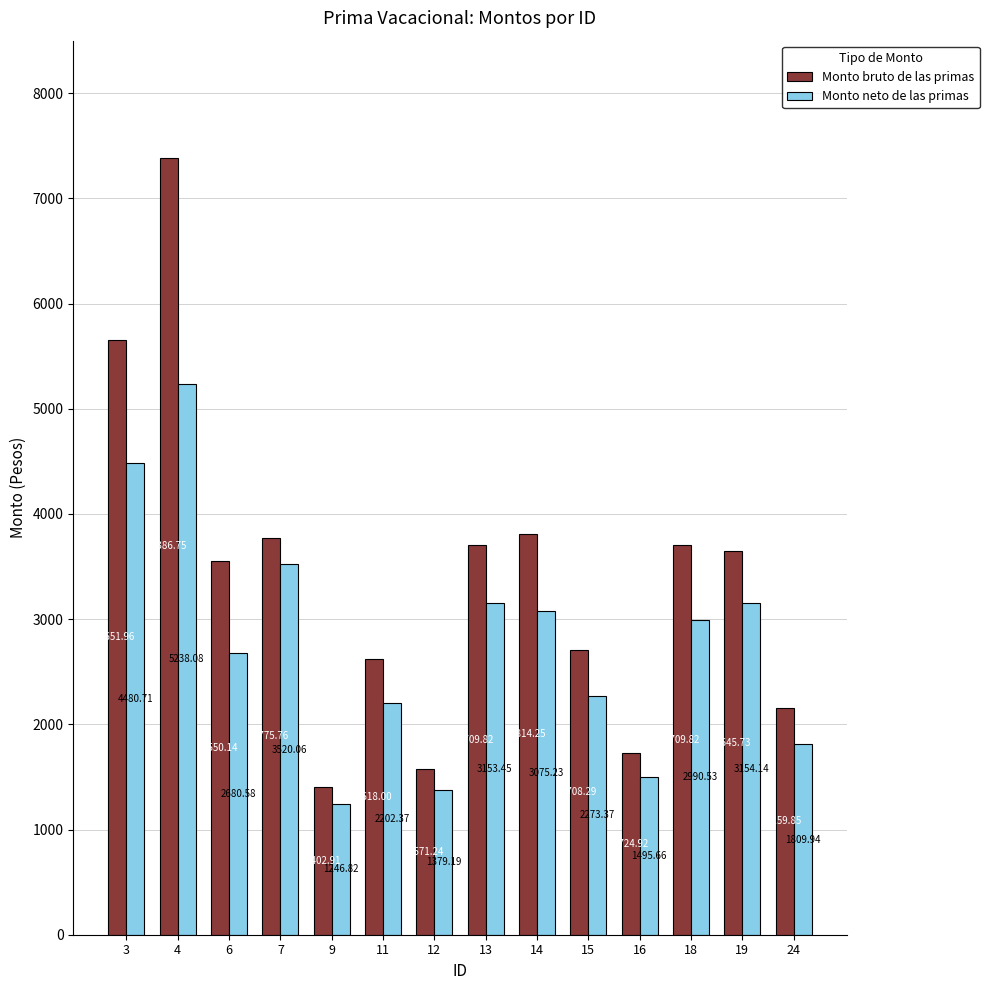

What is the maximum value shown in the chart?

7386.8